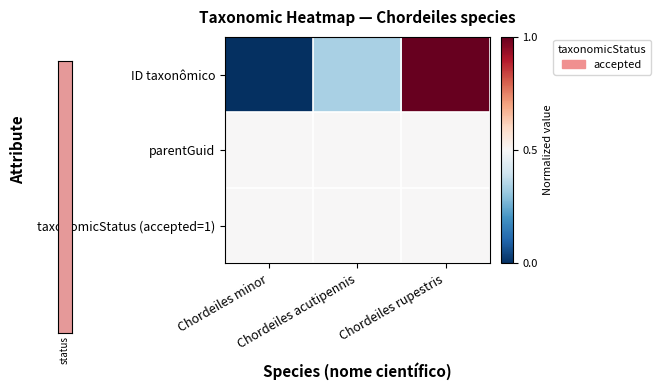

What is the spread (max minus min) of values at Chordeiles minor?

0.5